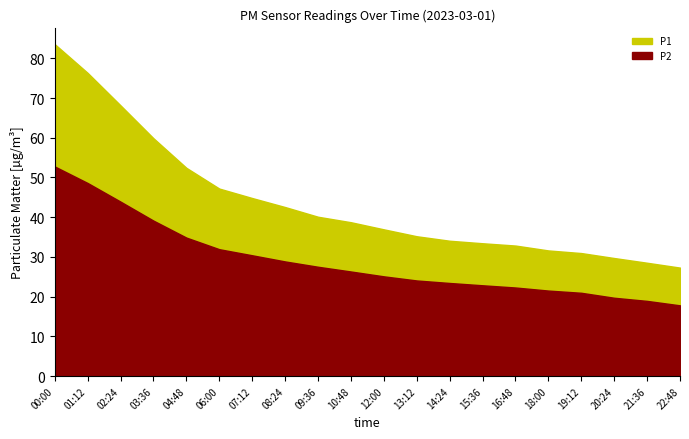

Which has a higher value, 02:24 or 04:48?

02:24